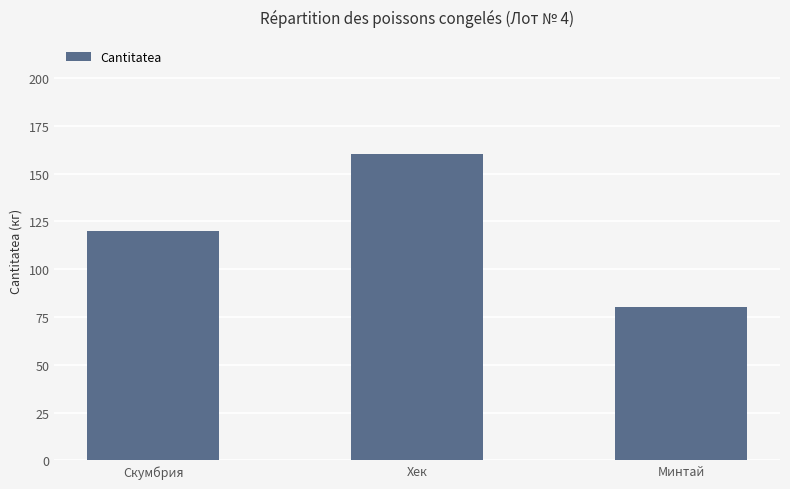

What is the difference between the second highest and minimum values?

40